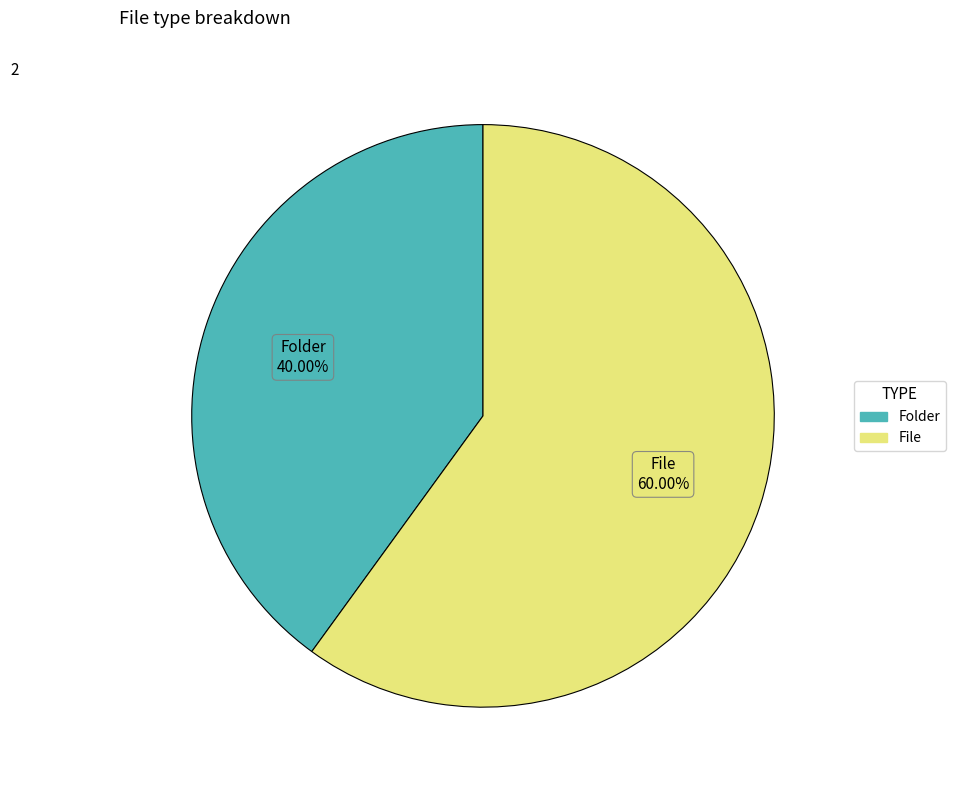

Count the number of slices in the pie.

2